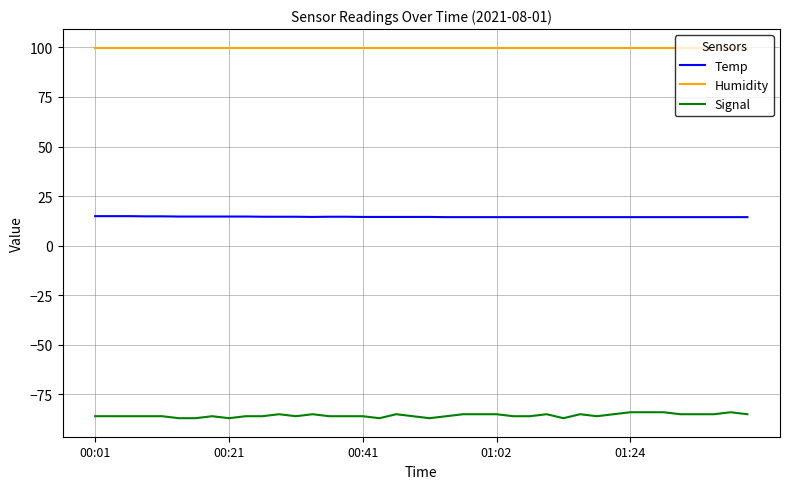

How many lines are shown in the chart?

3